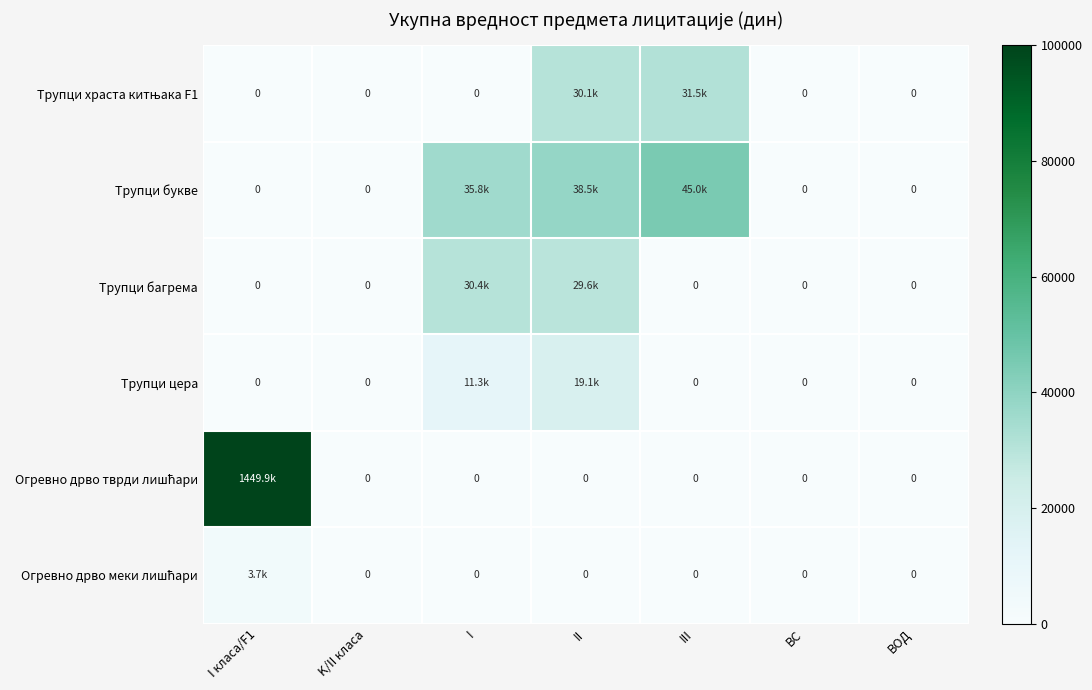

Is the value of Огревно дрво тврди лишћари at K/II класа greater than the value of Трупци цера at ВС?

No